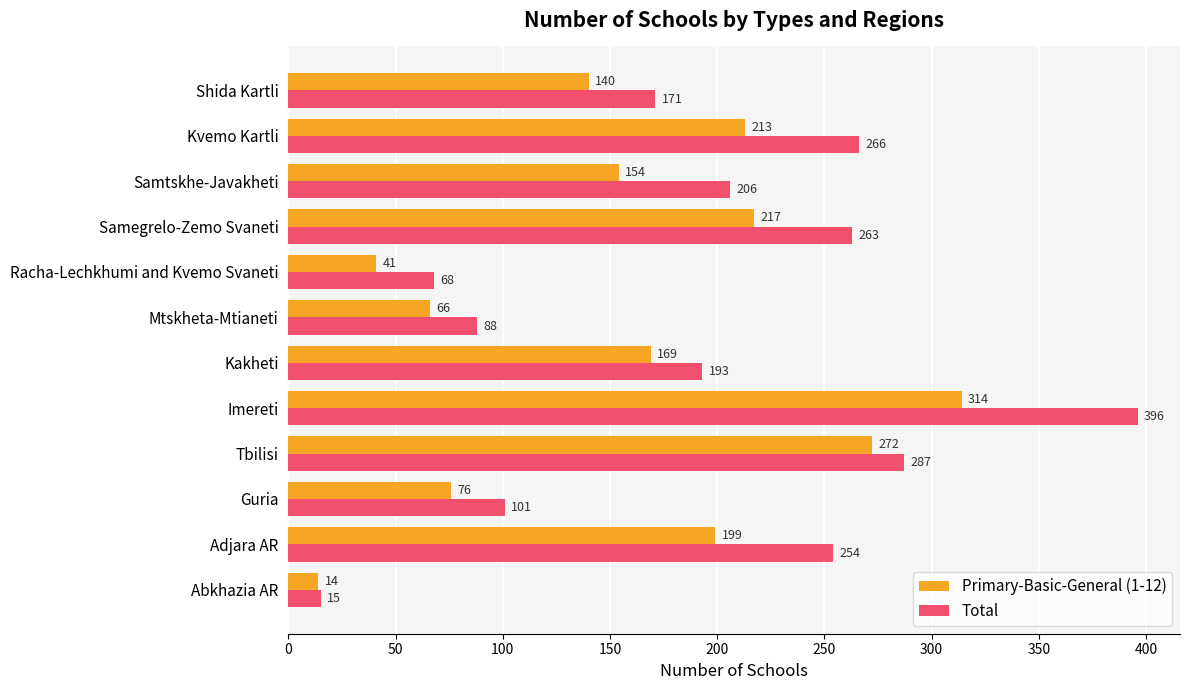

What is the difference between the maximum and minimum values in the Primary-Basic-General (1-12) series?

300